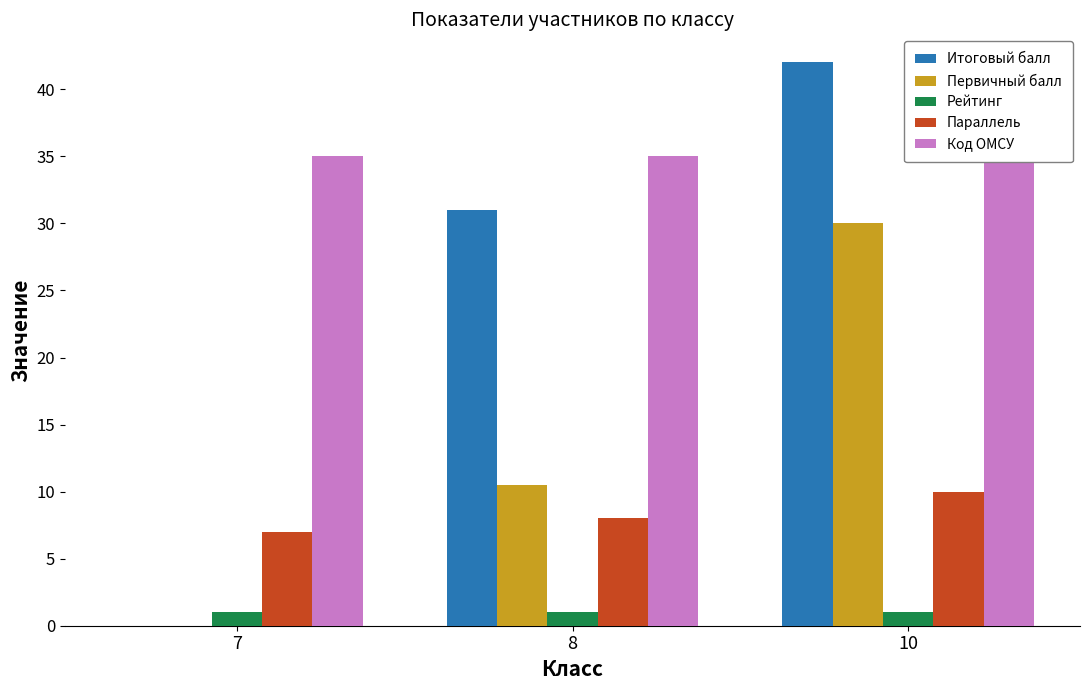

What is the total value across all series at 7?

43.0